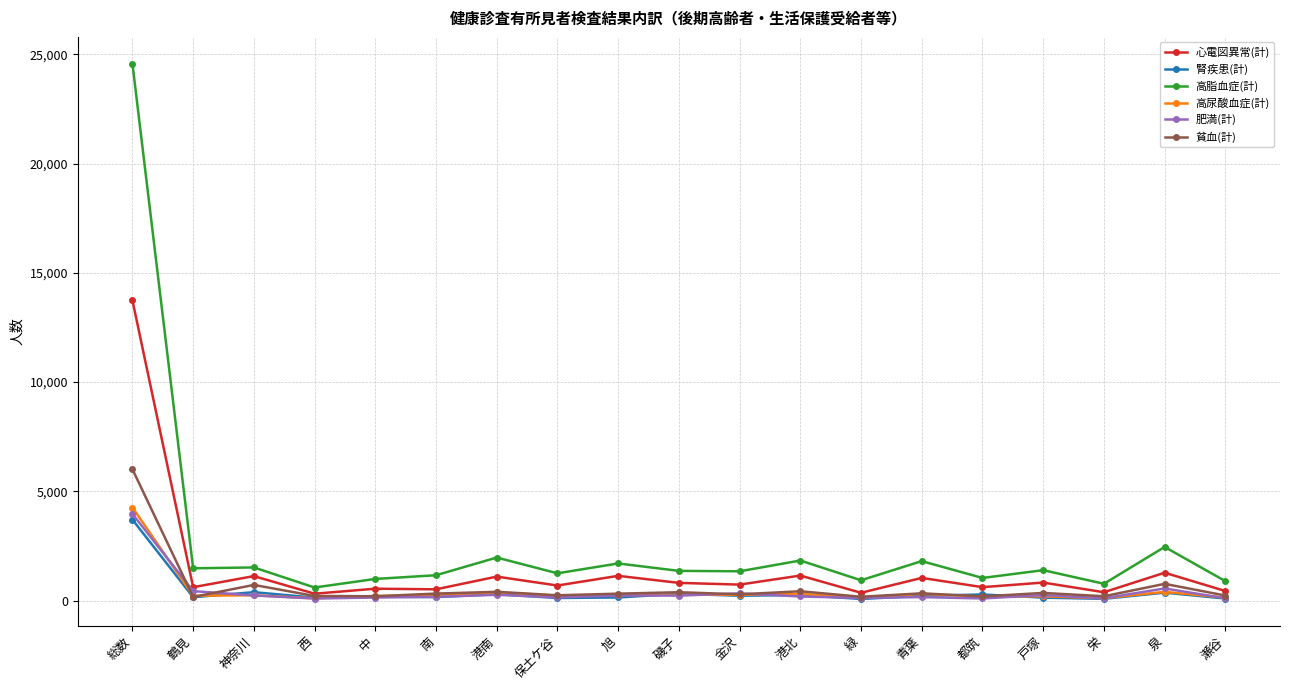

What is the maximum value shown in the chart?

24571